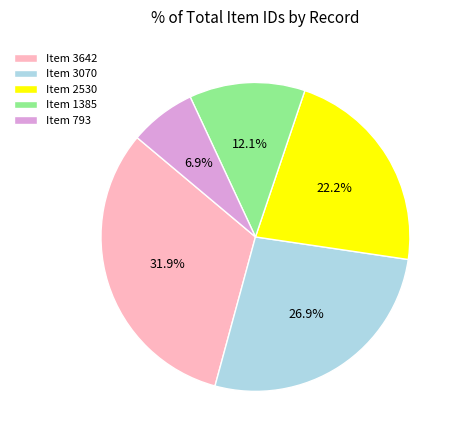

Approximately how many times larger is the value at Item 3070 compared to Item 3642?

0.8